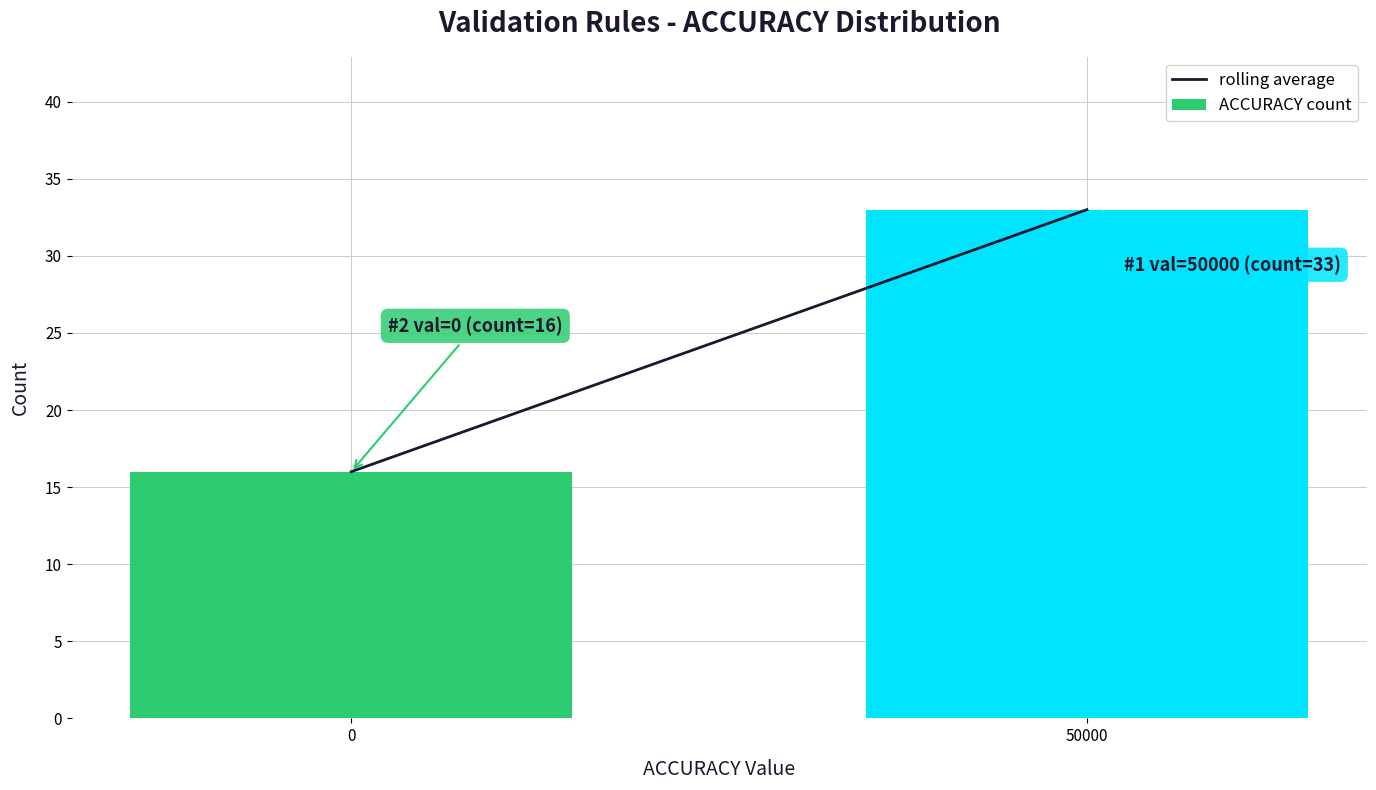

Reading left to right, transcribe all the data shown in this chart.

0=16	50000=33